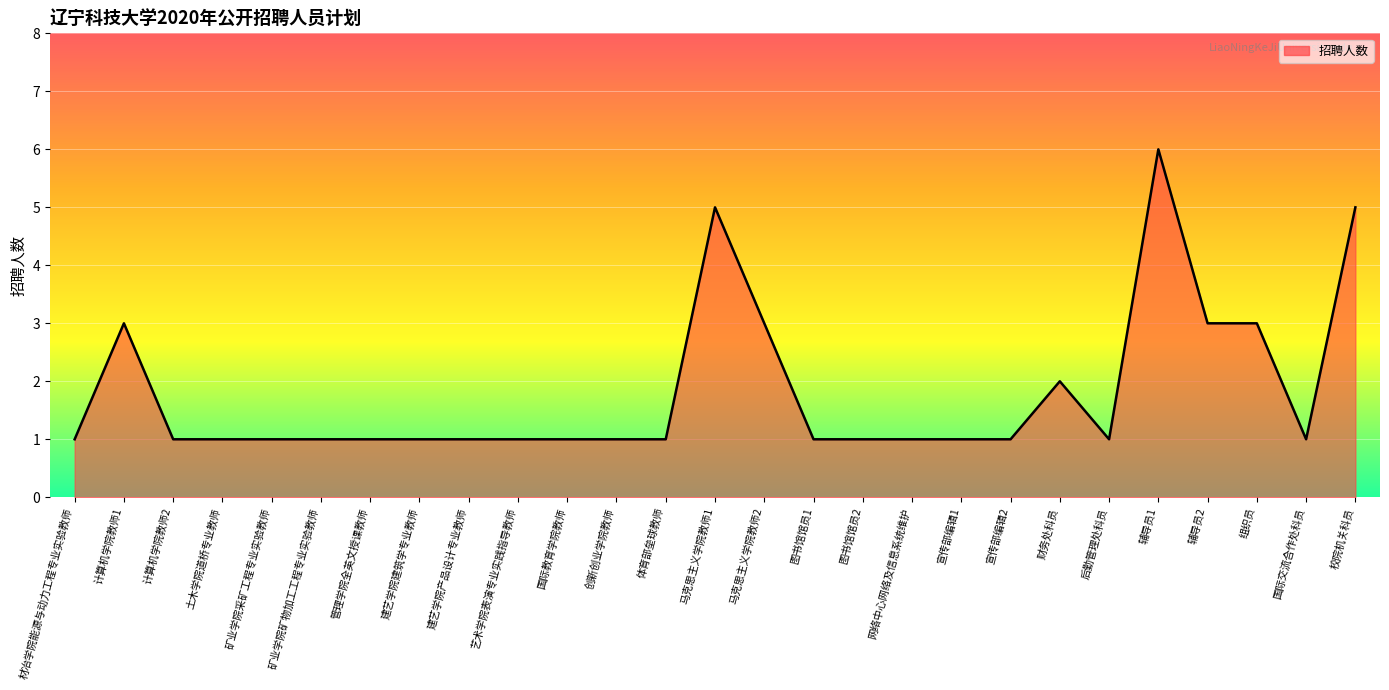

Does the chart display data point markers on the line(s)?

No